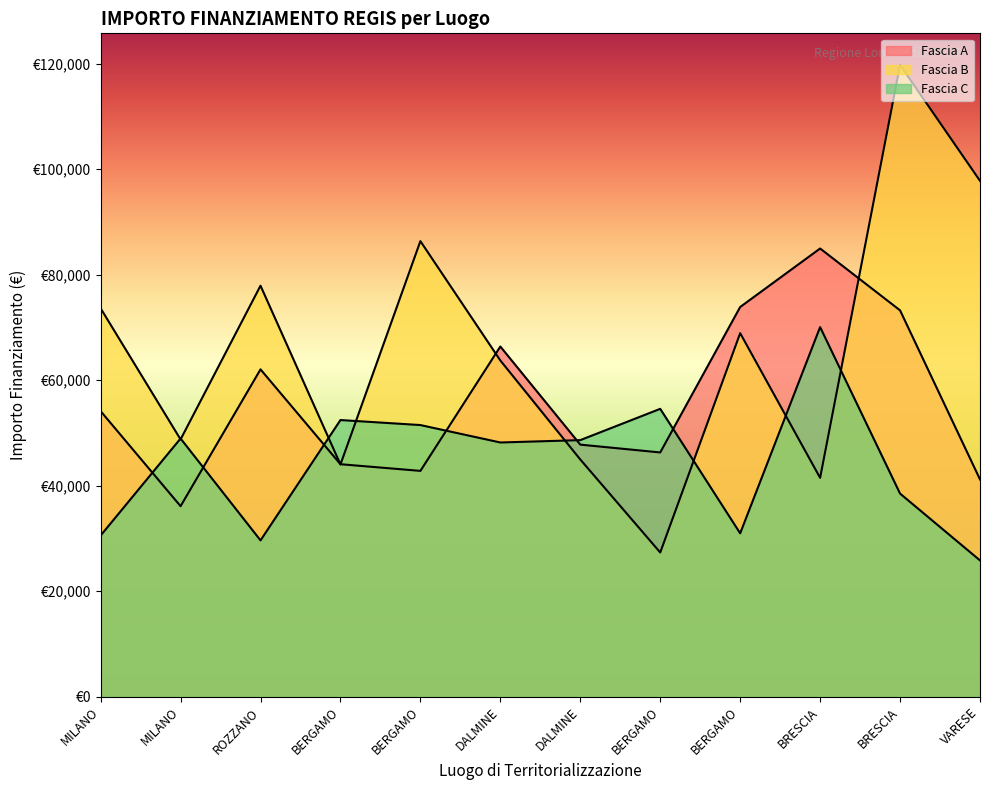

Rank the series at BERGAMO from highest to lowest value.

Fascia C, Fascia A, Fascia B